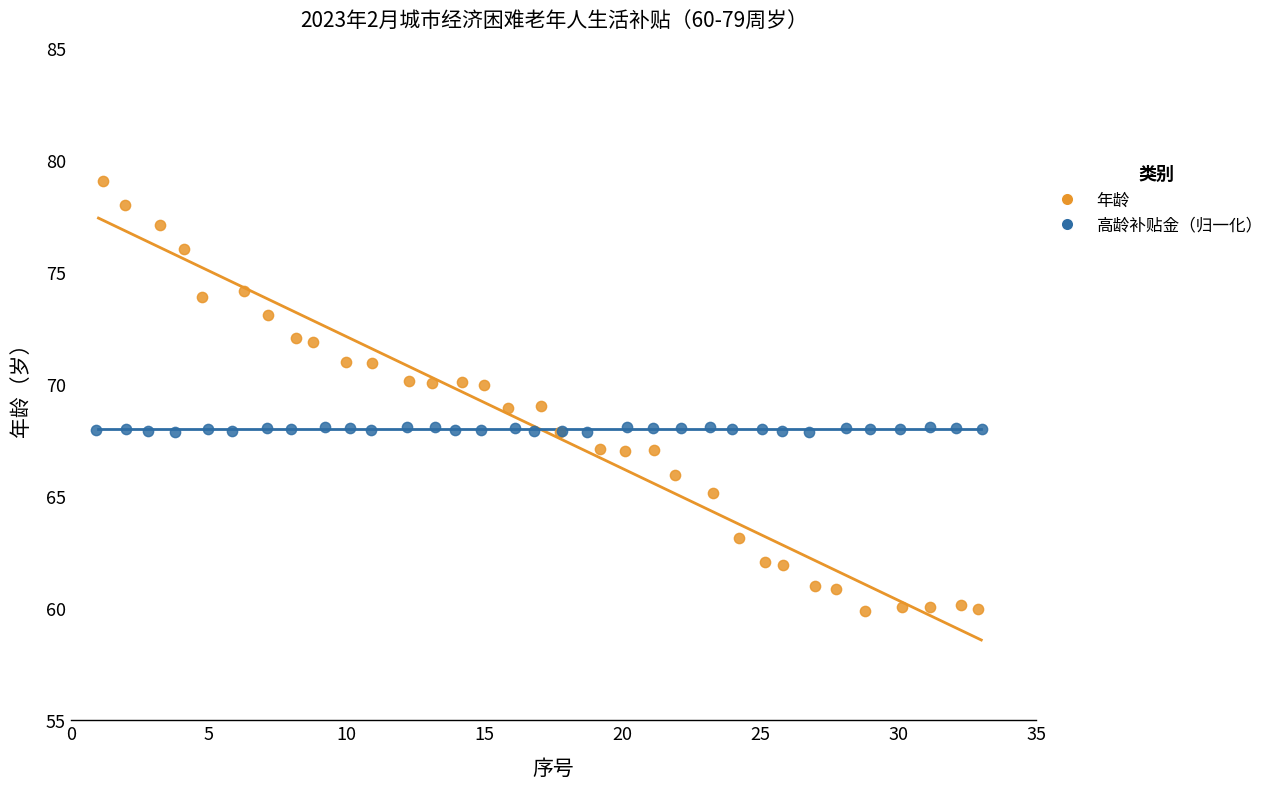

What are all the series names shown in the legend?

年龄, 高龄补贴金（归一化）